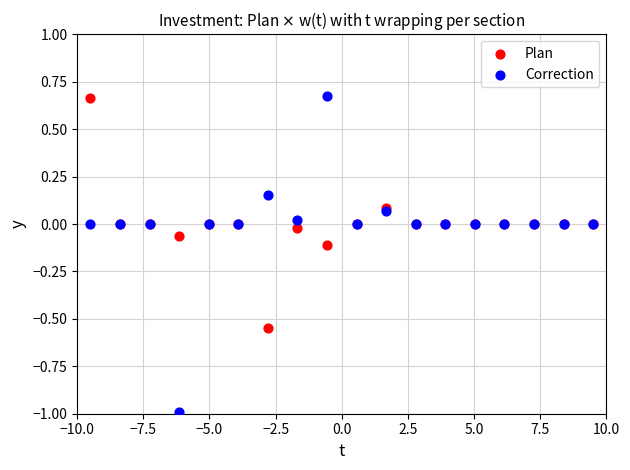

What is the X range (max minus min) for the scatter plot?

19.0